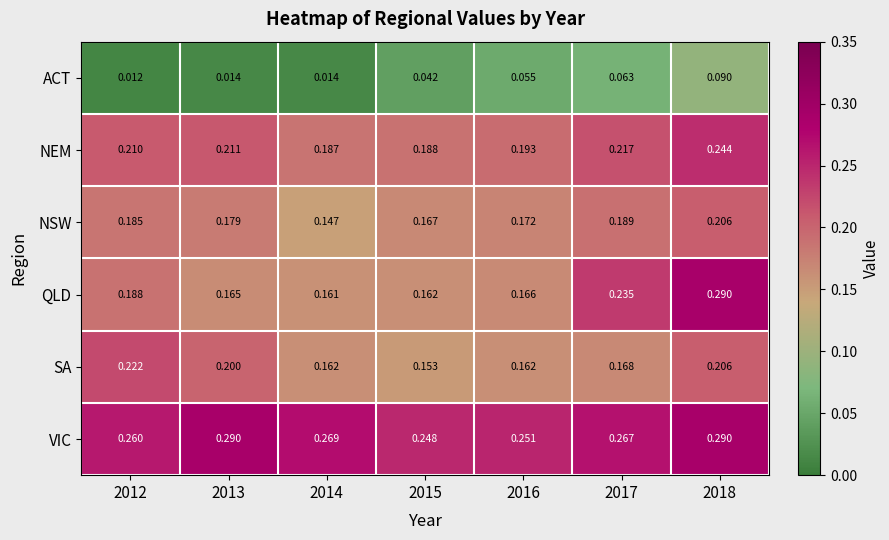

Rank the series at 2012 from lowest to highest value.

ACT, NSW, QLD, NEM, SA, VIC